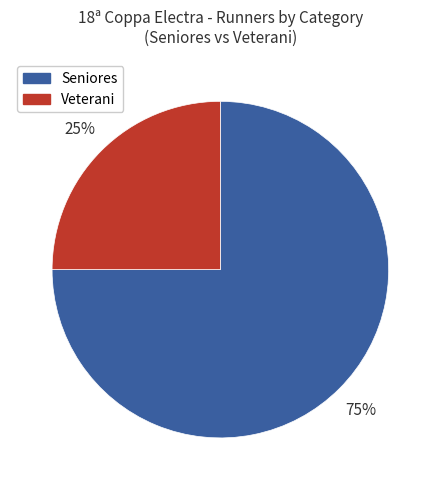

To the nearest percent, what is the difference between the Veterani and Seniores slice percentages?

50%